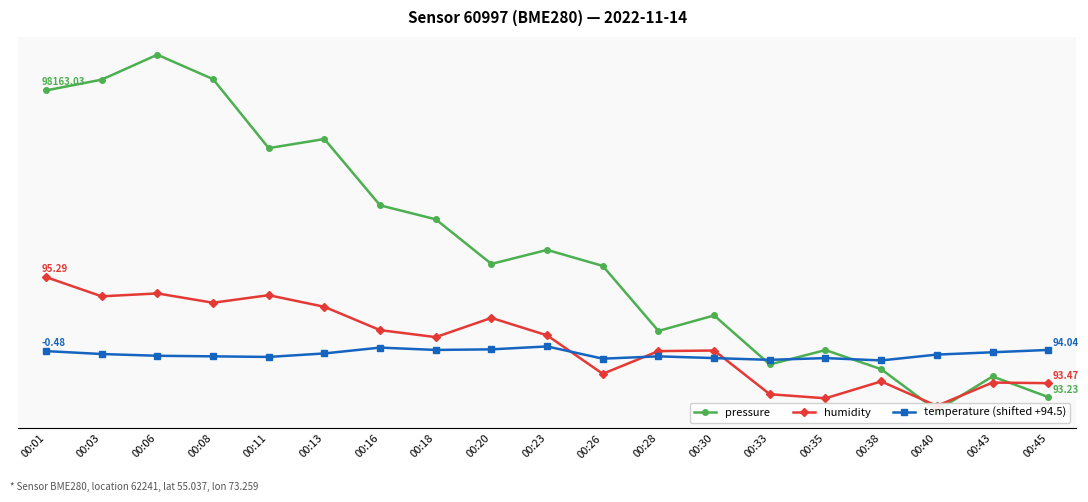

What is the average value of the temperature (shifted +94.5) series?

94.0